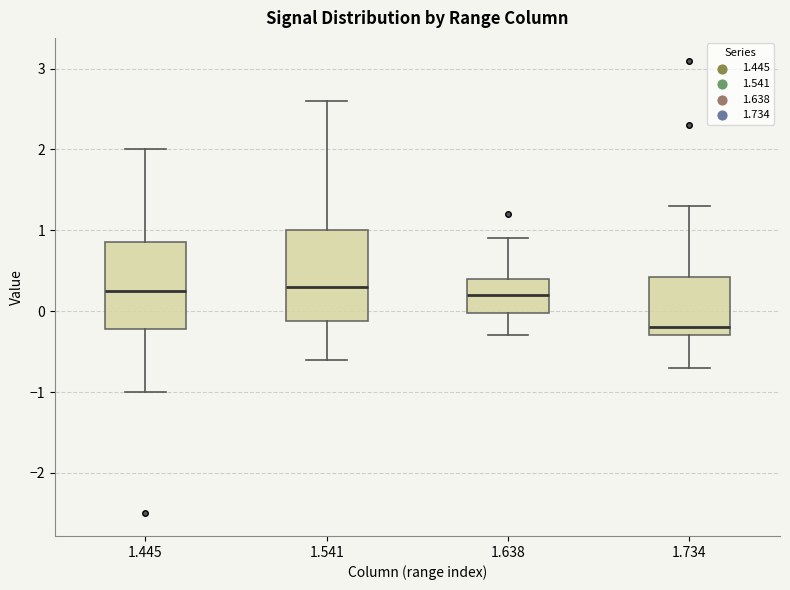

Reading left to right, transcribe this box plot: for each box, give where its median line is, the range the box spans, and where its two whiskers end, as read against the y-axis. The values are not printed on the chart, so give them approximately, as read against the axis.

1.445: median 0.3, box -0.2 to 0.9, whiskers -1.0 to 2.0
1.541: median 0.3, box -0.1 to 1.0, whiskers -0.6 to 2.6
1.638: median 0.2, box 0.0 to 0.4, whiskers -0.3 to 0.9
1.734: median -0.2, box -0.3 to 0.4, whiskers -0.7 to 1.3